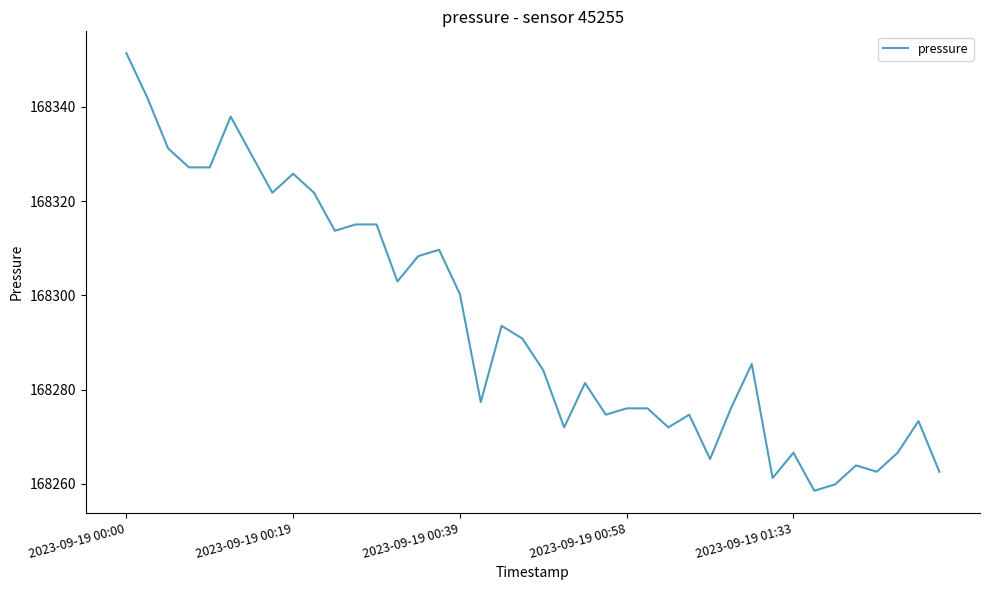

What is the smallest value displayed?

168258.6